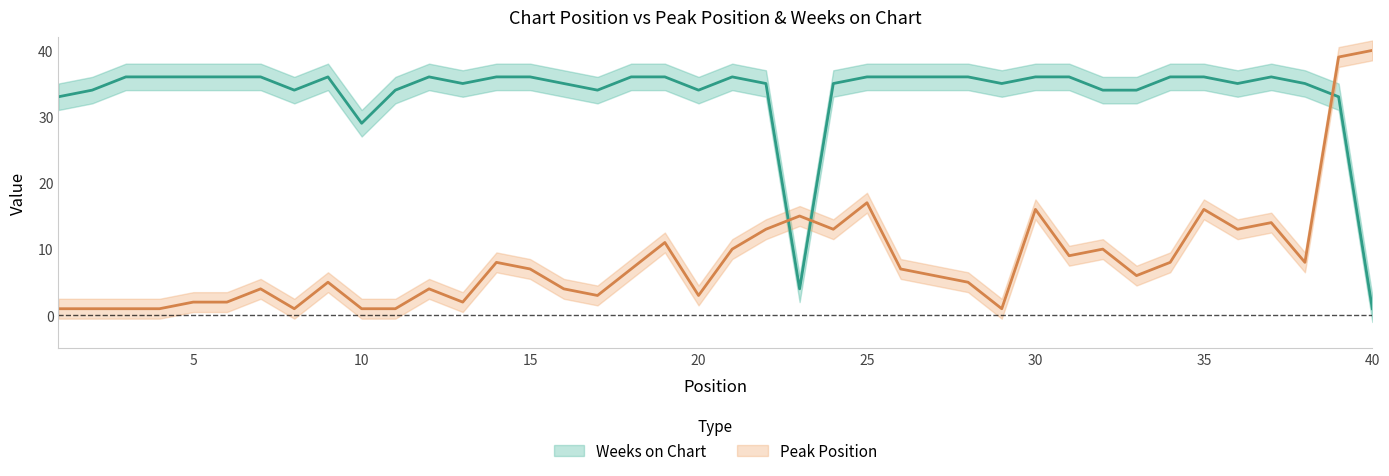

At 11, list the series in order from smallest to largest.

Peak Position, Weeks on Chart